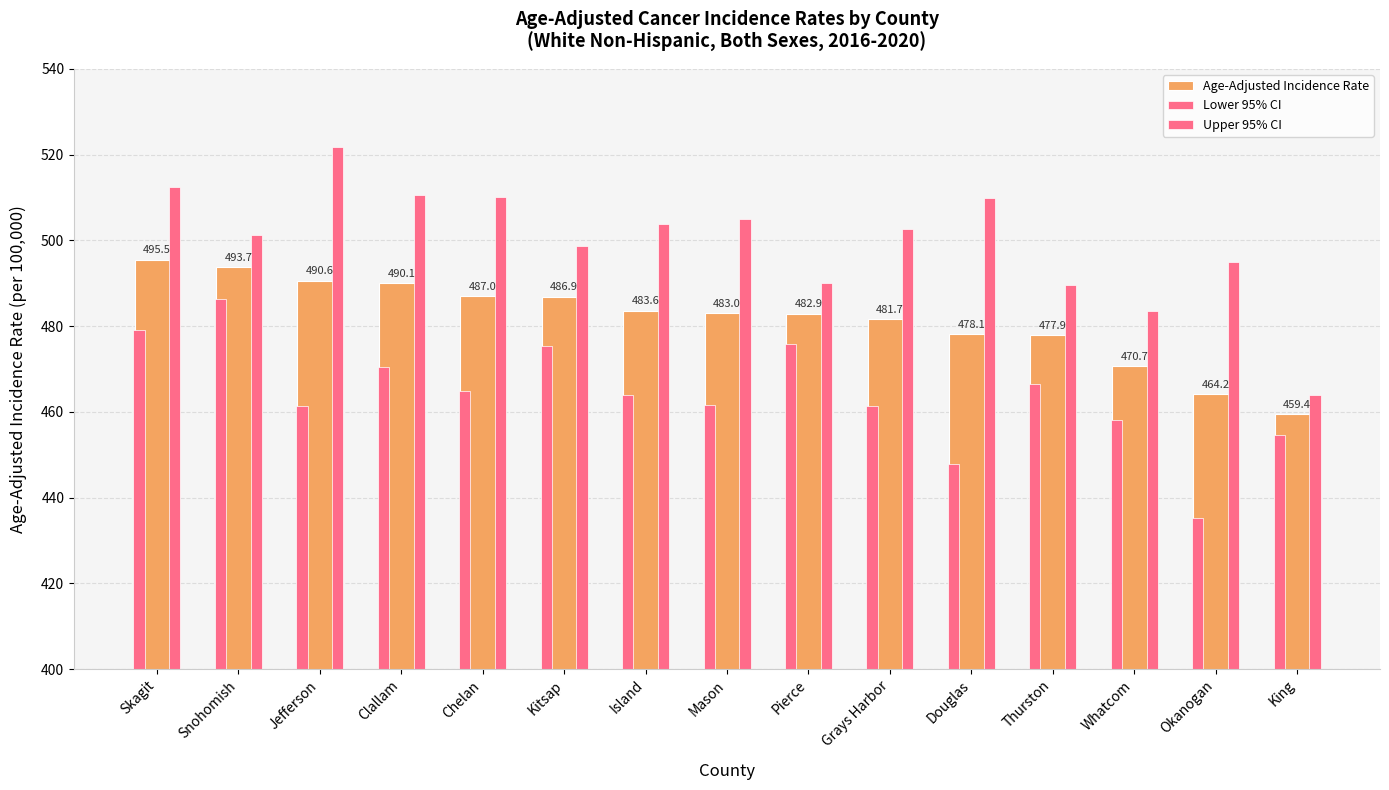

How many groups of bars are there?

15